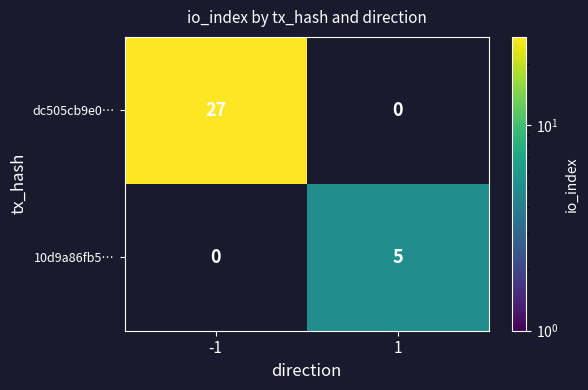

Is it true that dc505cb9e0… equals 27 at -1?

True